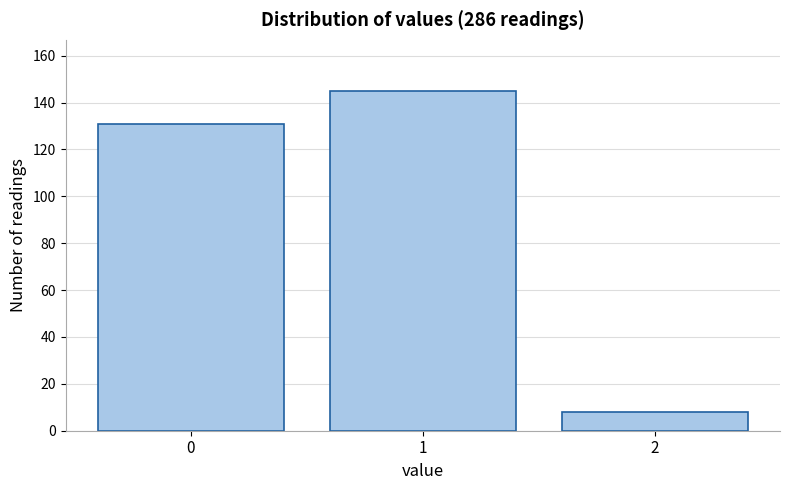

Reading right to left, what are all the values shown in this chart?

8	145	131